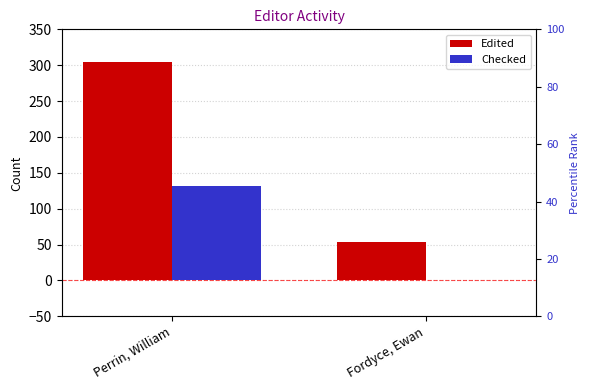

What is the total value across all series at Perrin, William?

436